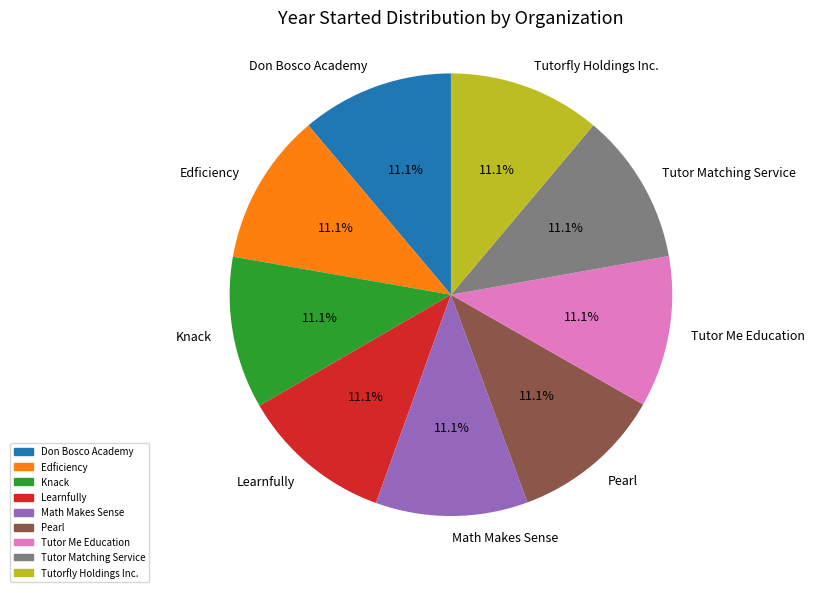

What percentage is the Tutor Matching Service slice, to the nearest percent?

11%